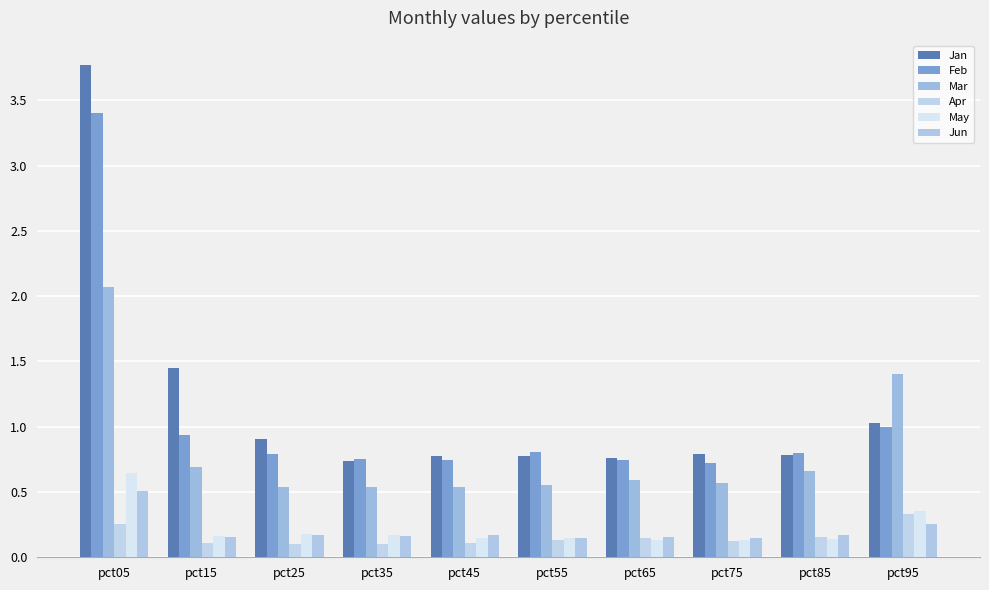

At which label does Mar reach its peak?

pct05